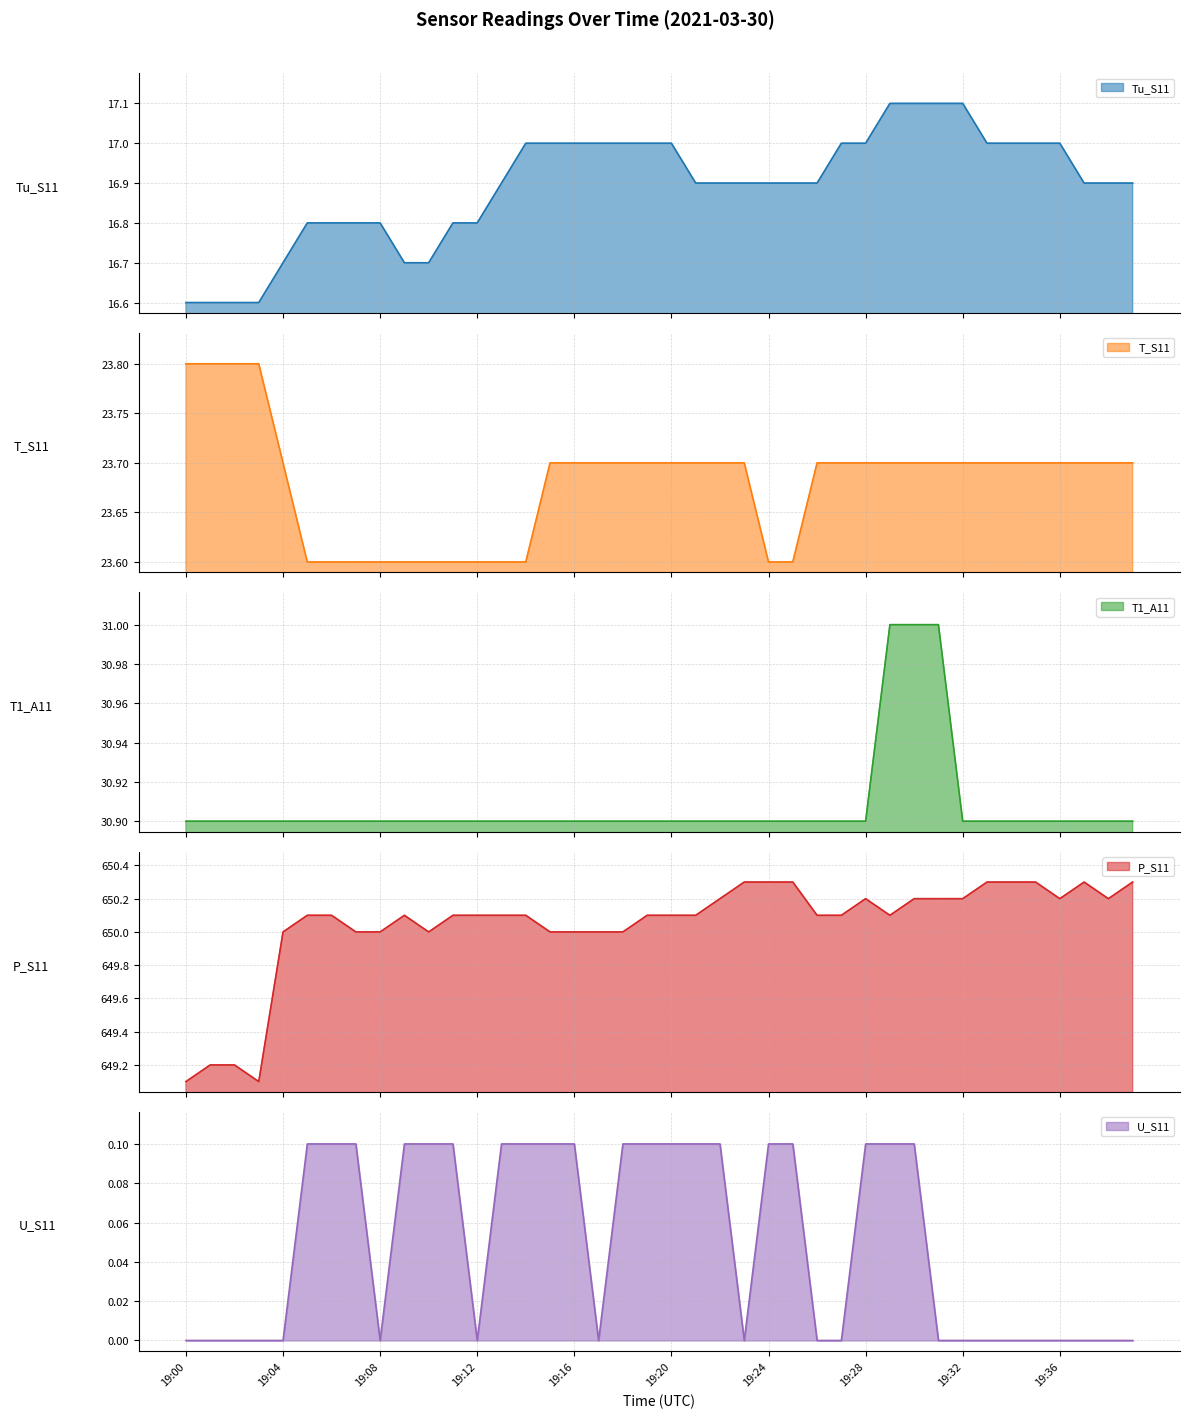

Which has a higher value, 19:28 or 19:26?

19:28